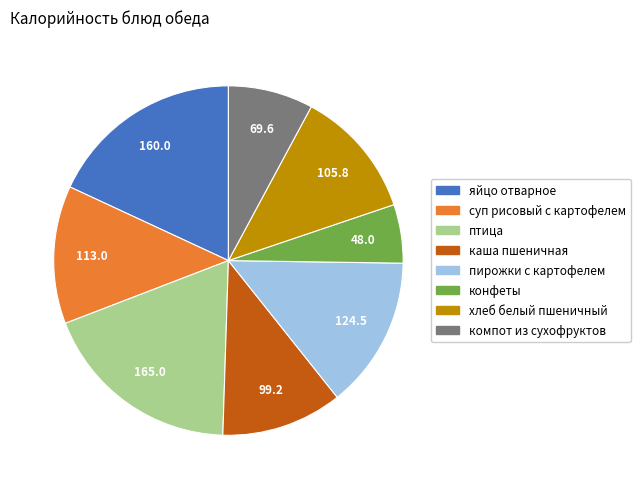

Count the number of slices in the pie.

8